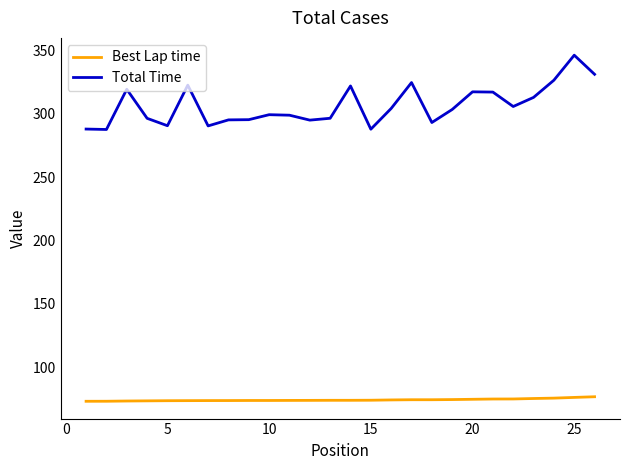

Rank the series by their maximum value, from highest to lowest.

Total Time, Best Lap time